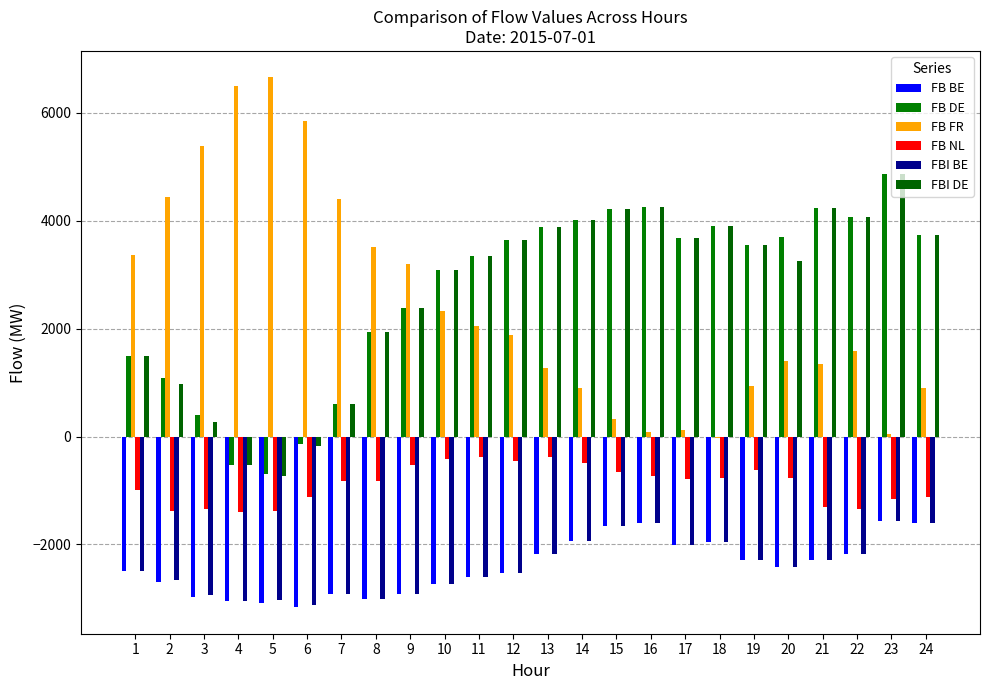

What is the sum of the FB DE values at 5 and 24?

3027.6